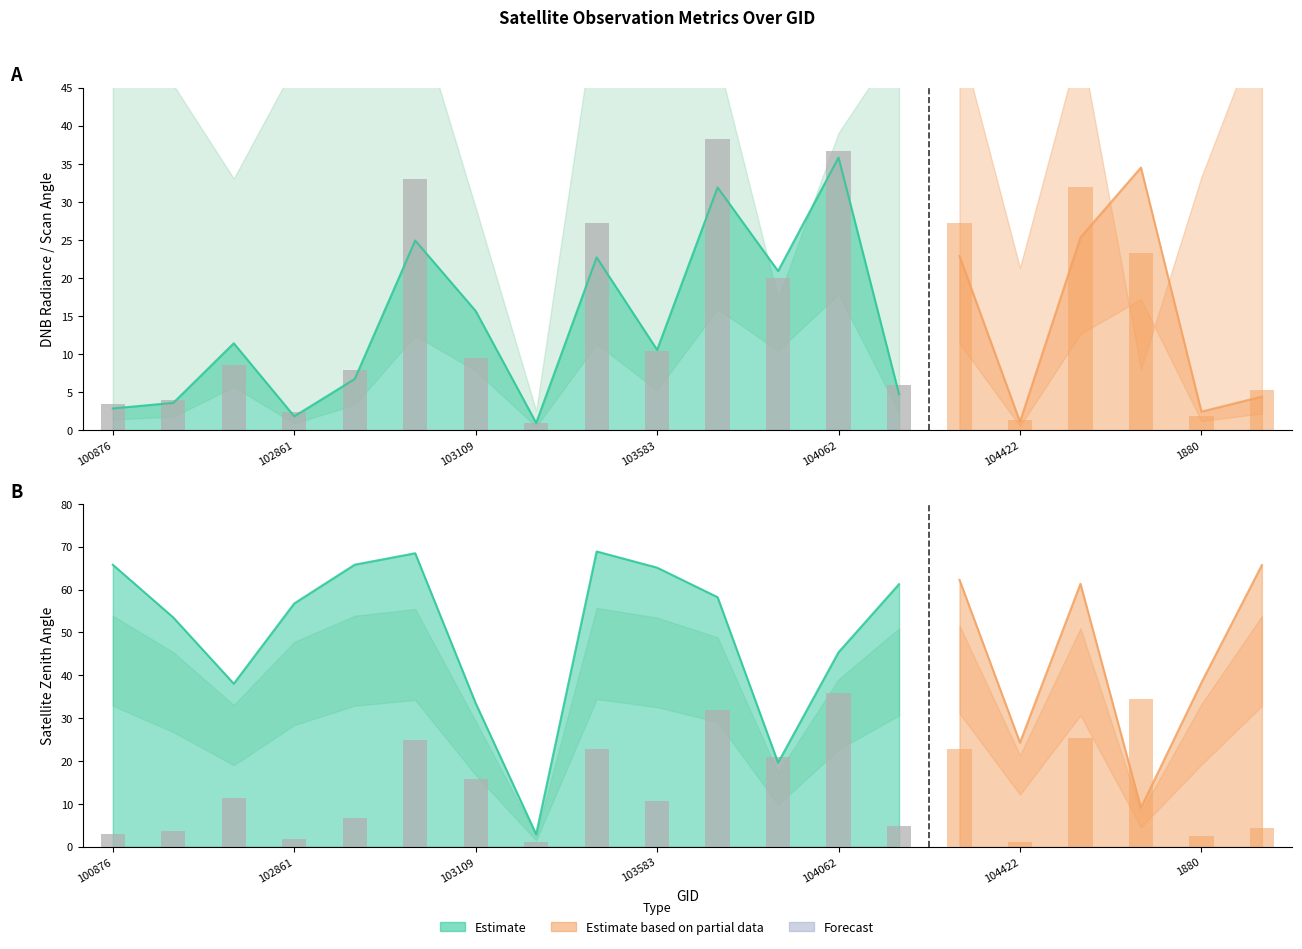

What is the lowest value of the scan_angle series?

2.6